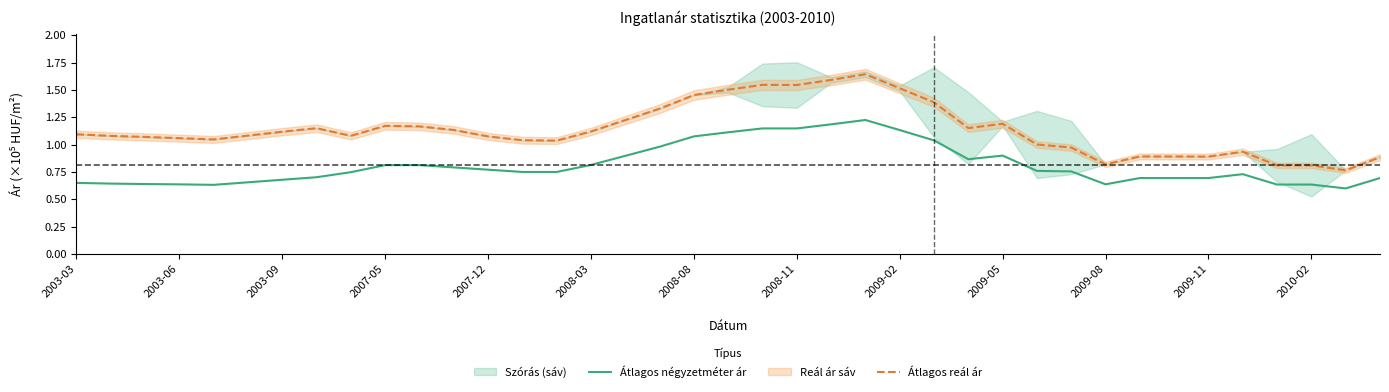

True or false: Átlagos négyzetméter ár and Átlagos reál ár cross at least once.

False